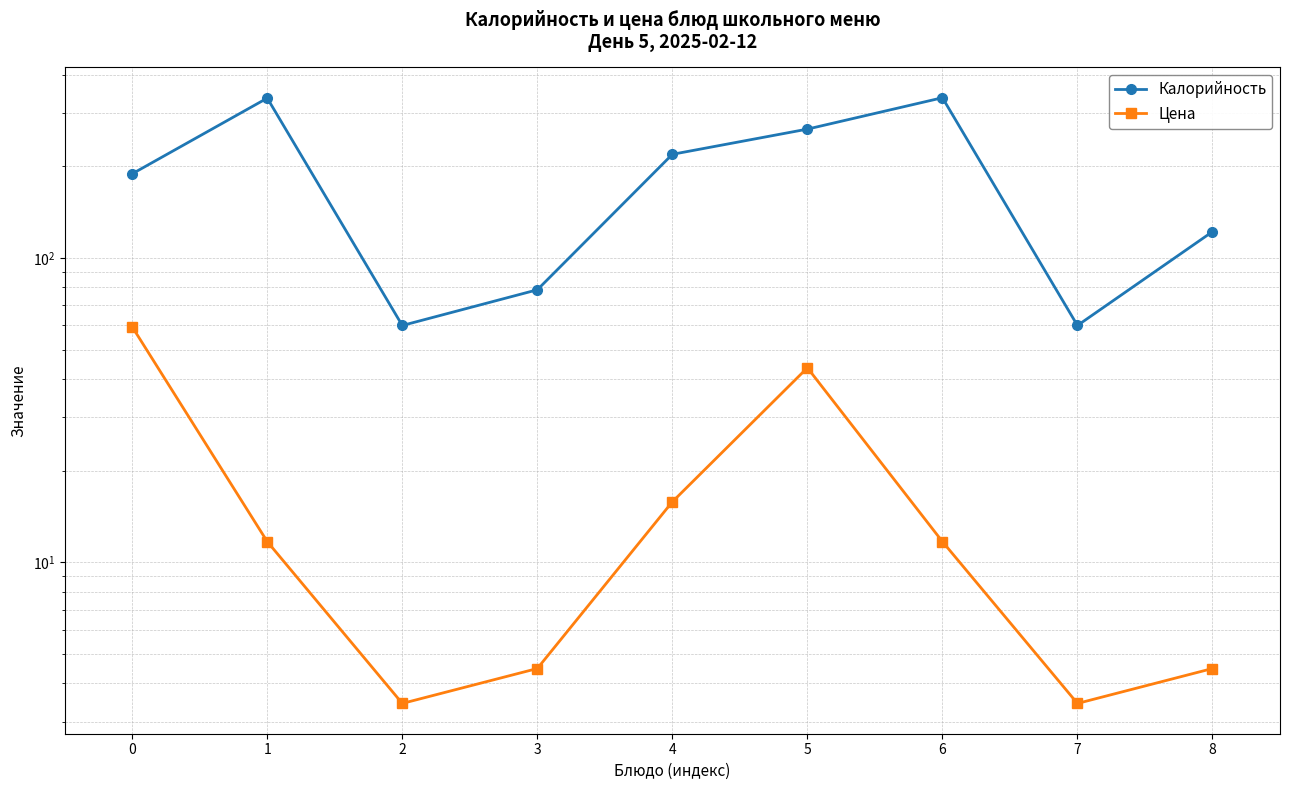

What is the difference between the maximum and second lowest values in the Калорийность series?

276.0